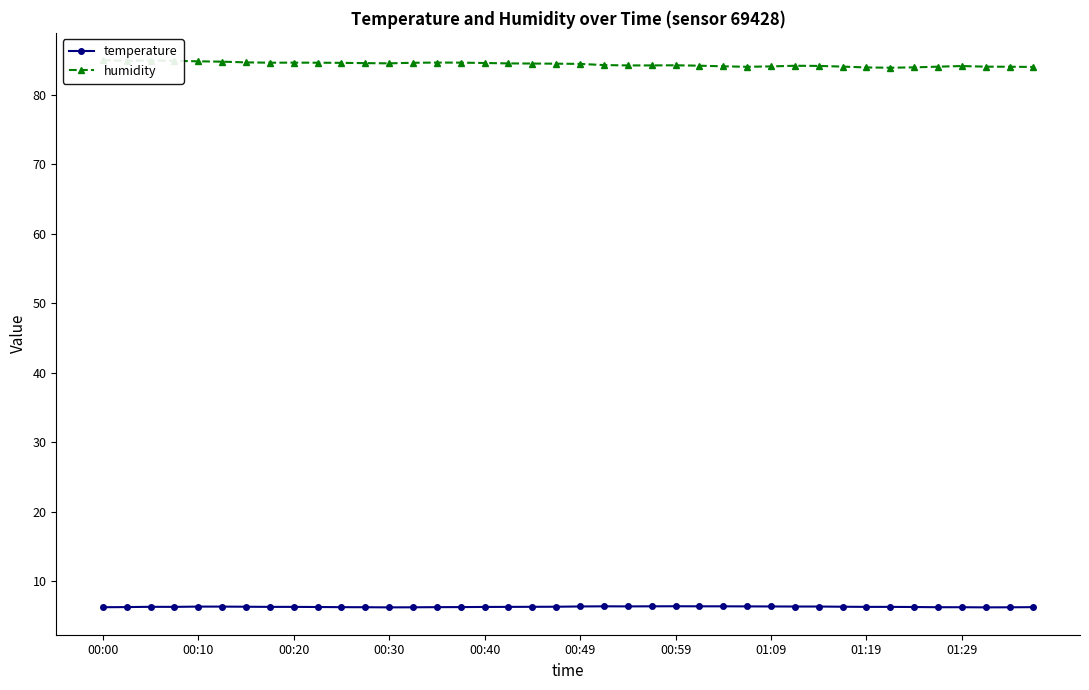

True or false: temperature has a value of 2.3 at 00:20.

False